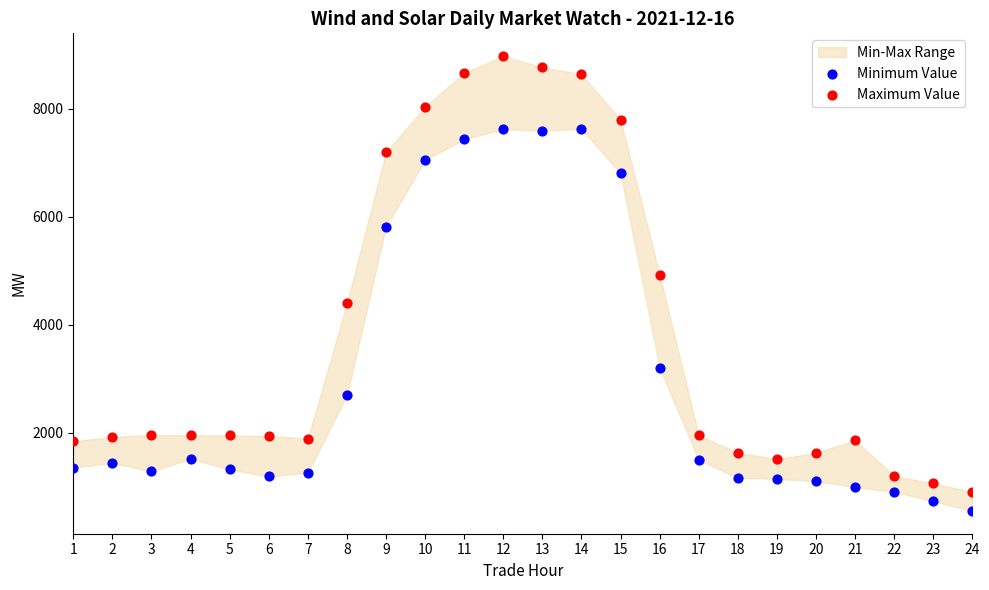

Across all data points, what is the range of X values (max minus min)?

23.0